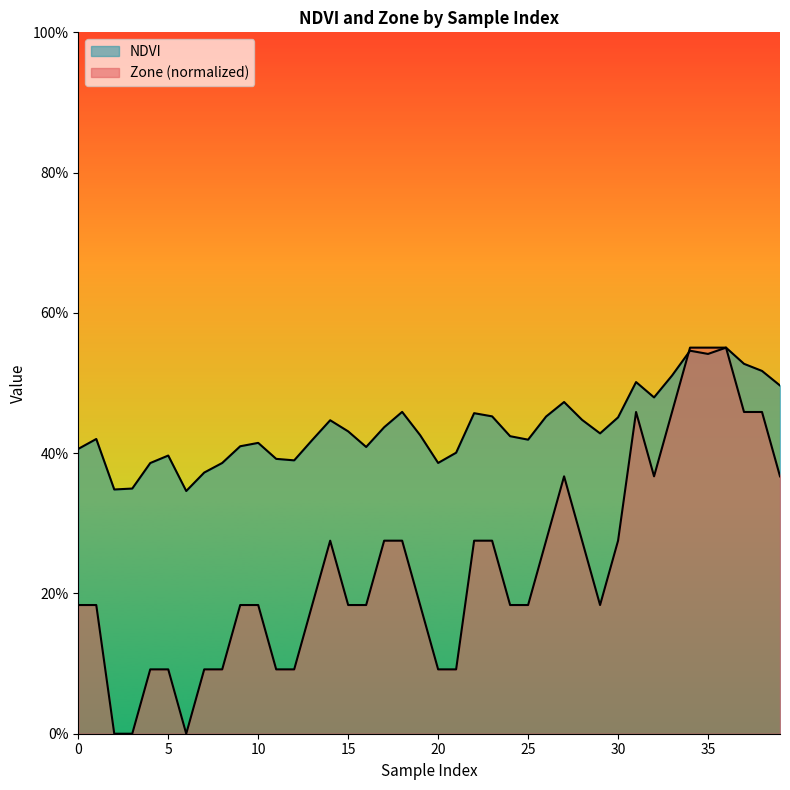

What are all the series names shown in the legend?

NDVI, Zone